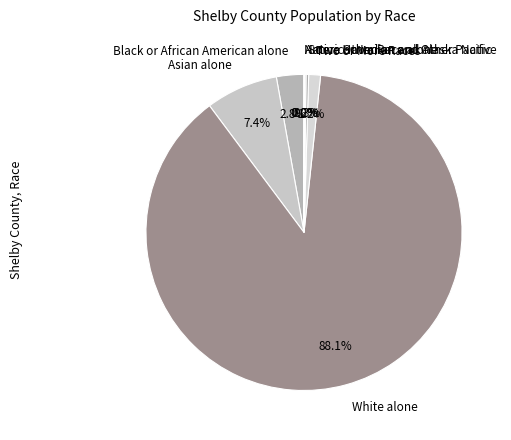

To the nearest percent, what is the average slice percentage?

14%